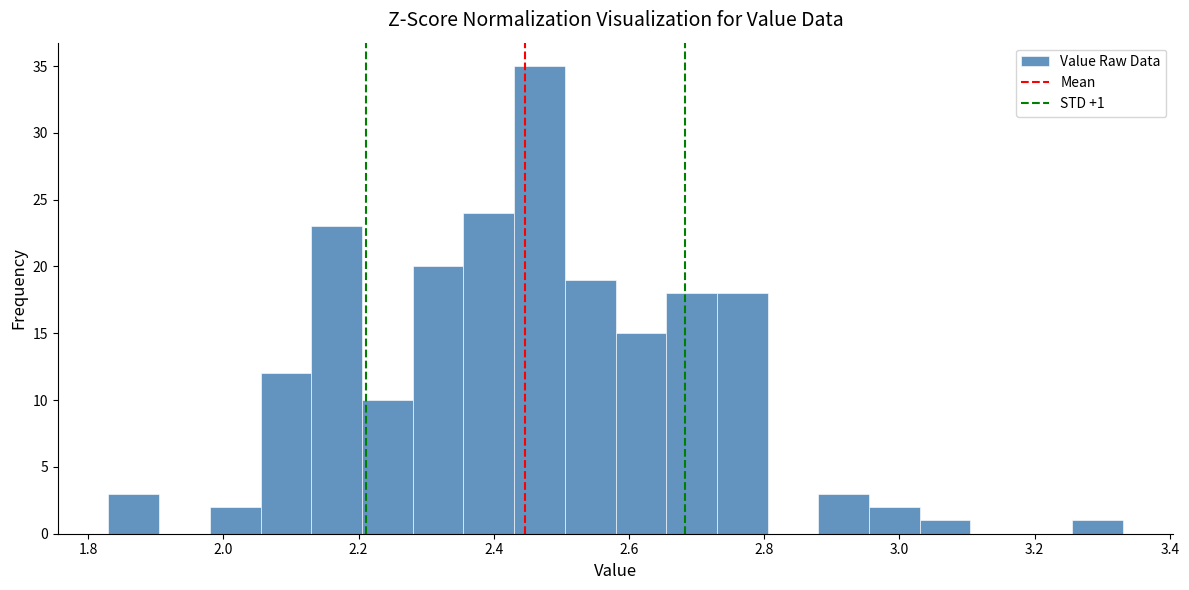

Read against the x-axis, roughly where is the centre of the tallest bar?

2.46